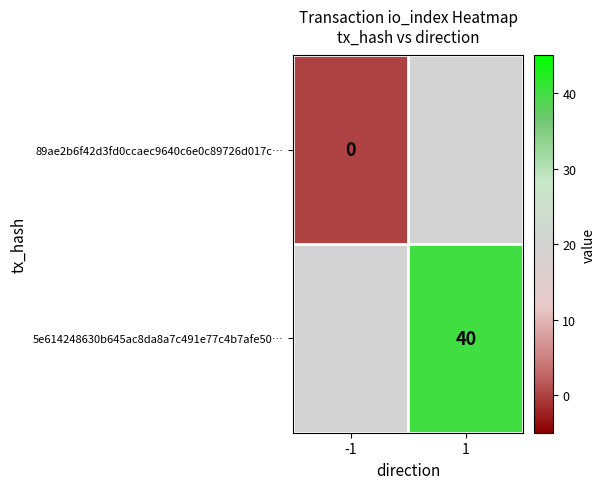

Is it true that 5e614248630b645ac8da8a7c491e77c4b7afe50… equals 40 at 1?

True